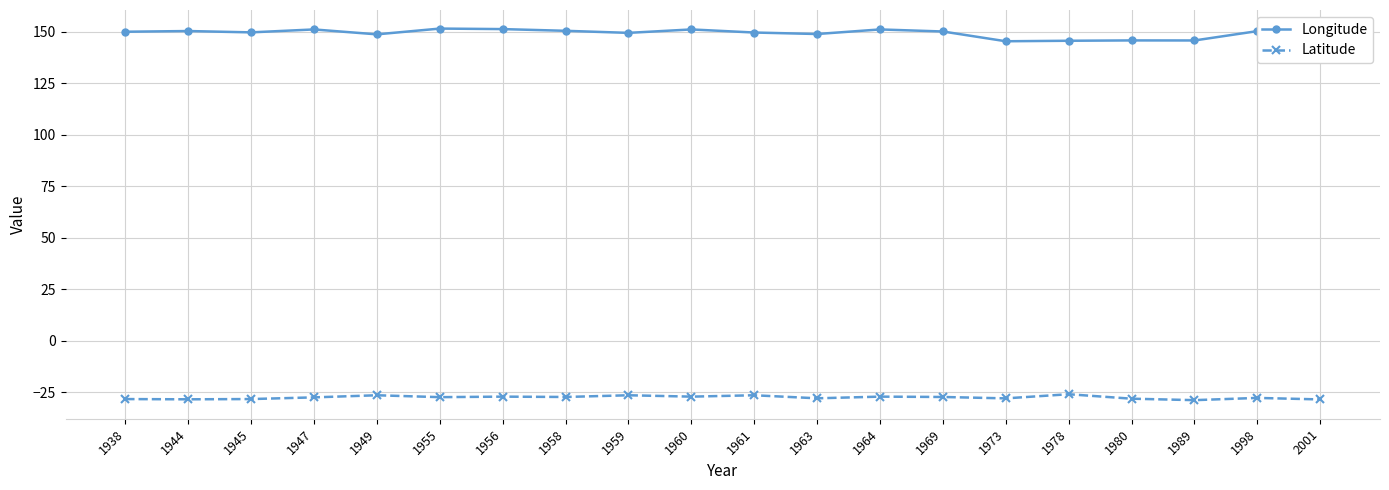

Where does the Longitude series first go above 149?

1938